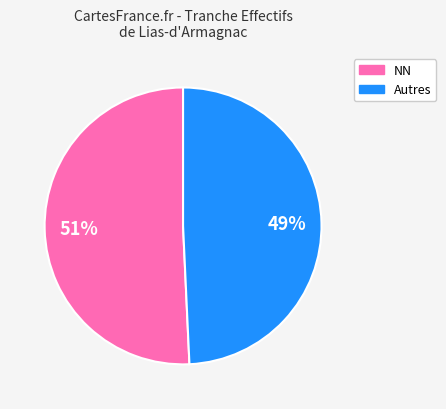

Count the number of slices in the pie.

2